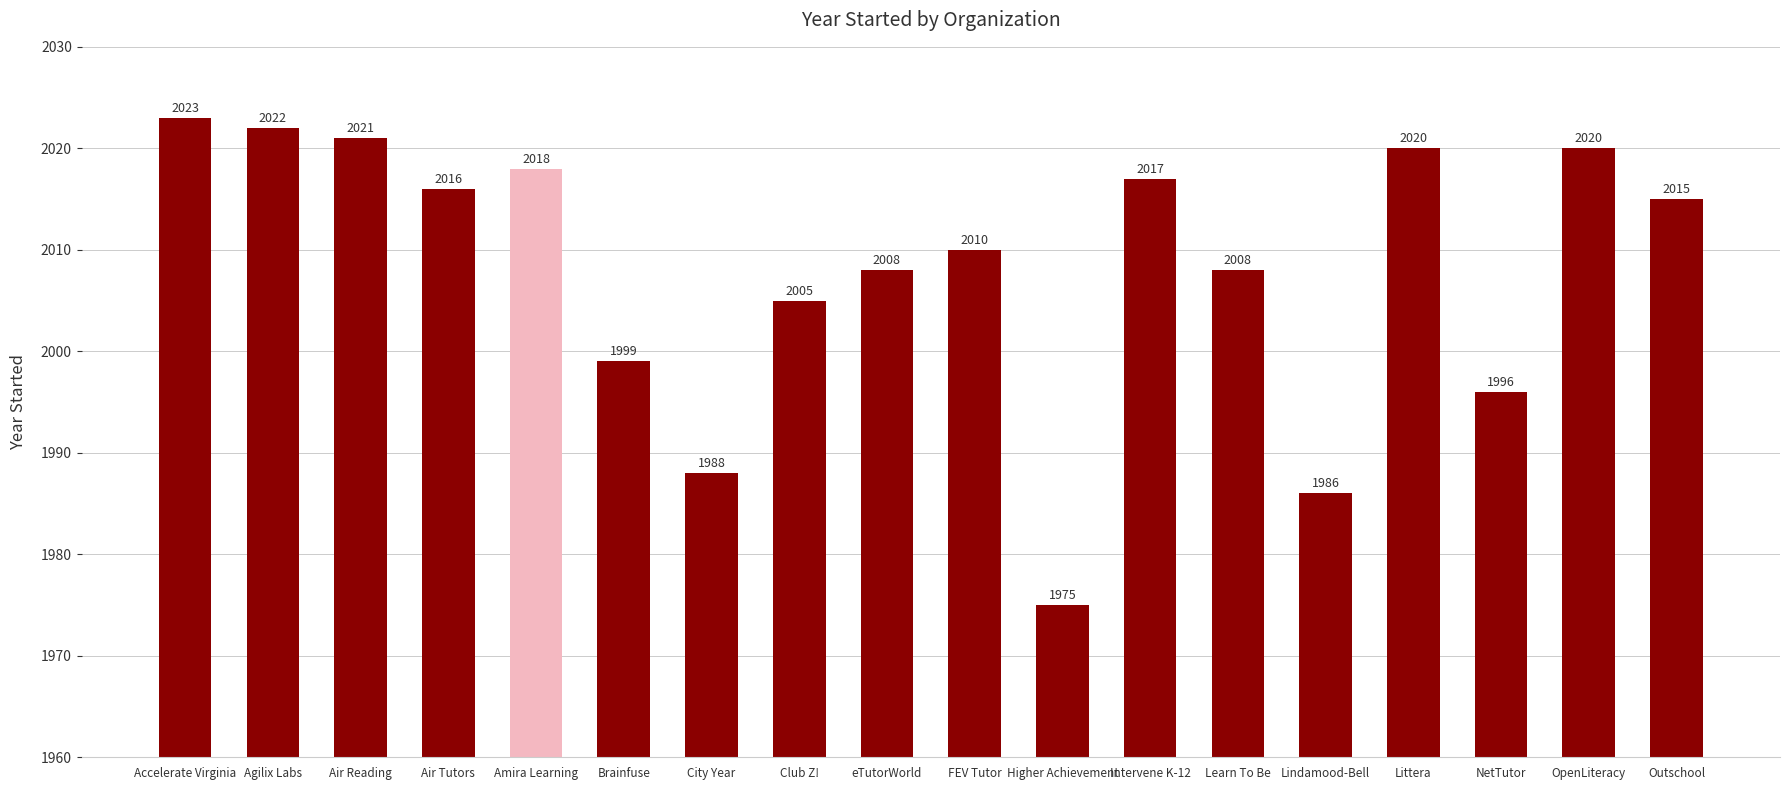

The value at FEV Tutor is 2010. True or false?

True